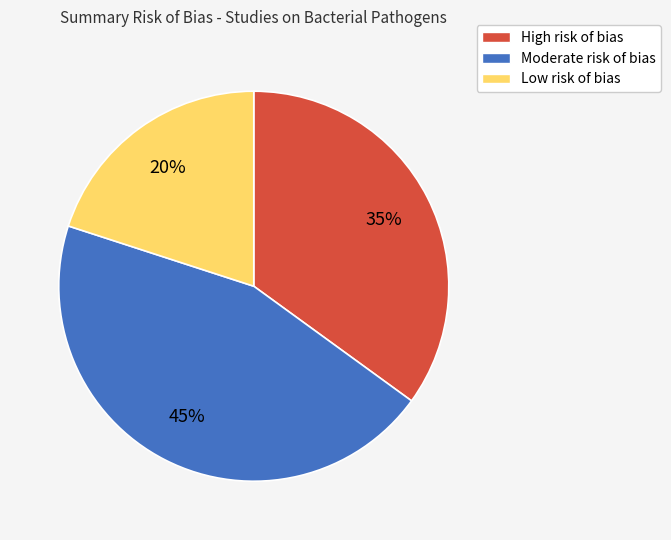

Is the sum of High and Low greater than half?

Yes